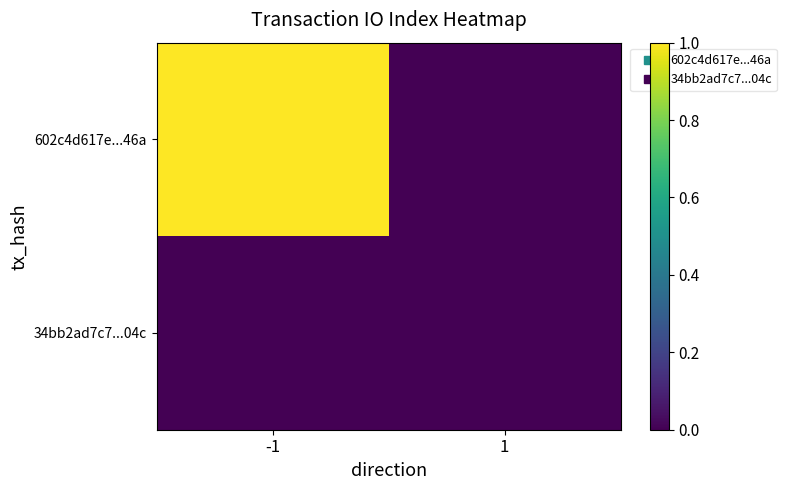

Rank the series by their average value, from lowest to highest.

34bb2ad7c7...04c, 602c4d617e...46a